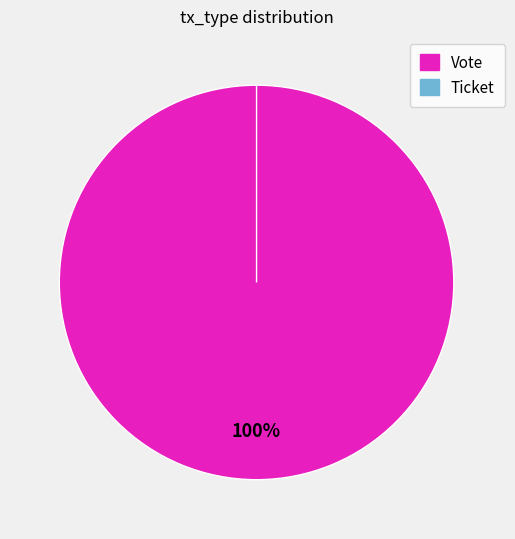

Is Vote the majority of the pie?

Yes